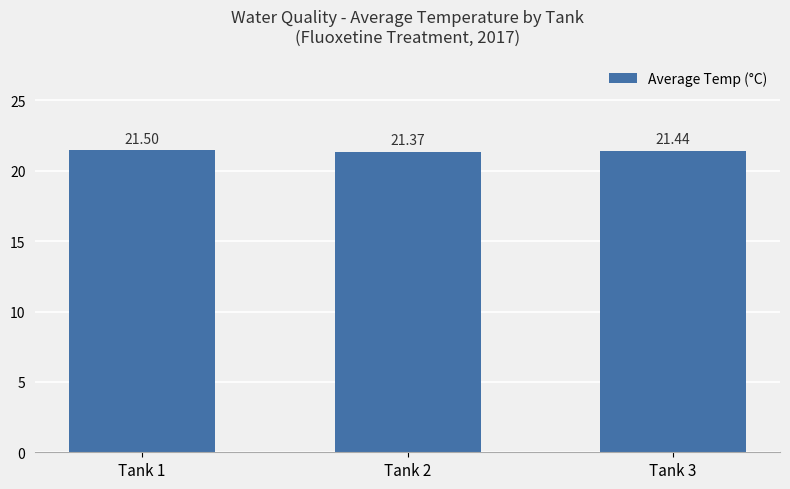

What is the smallest value displayed?

21.4